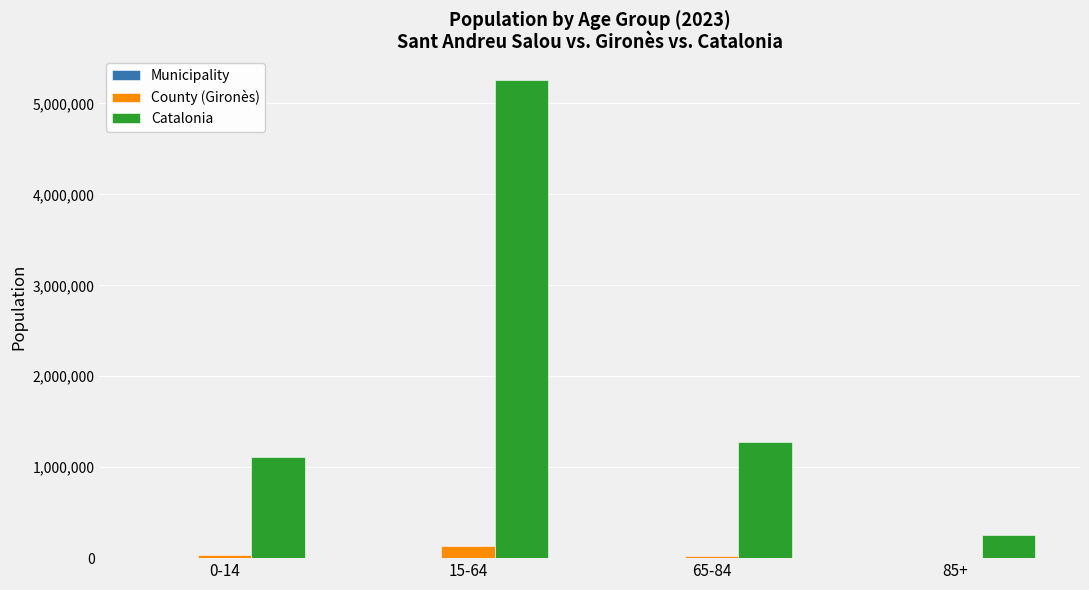

The value of Catalonia at 0-14 is 1751271. True or false?

False